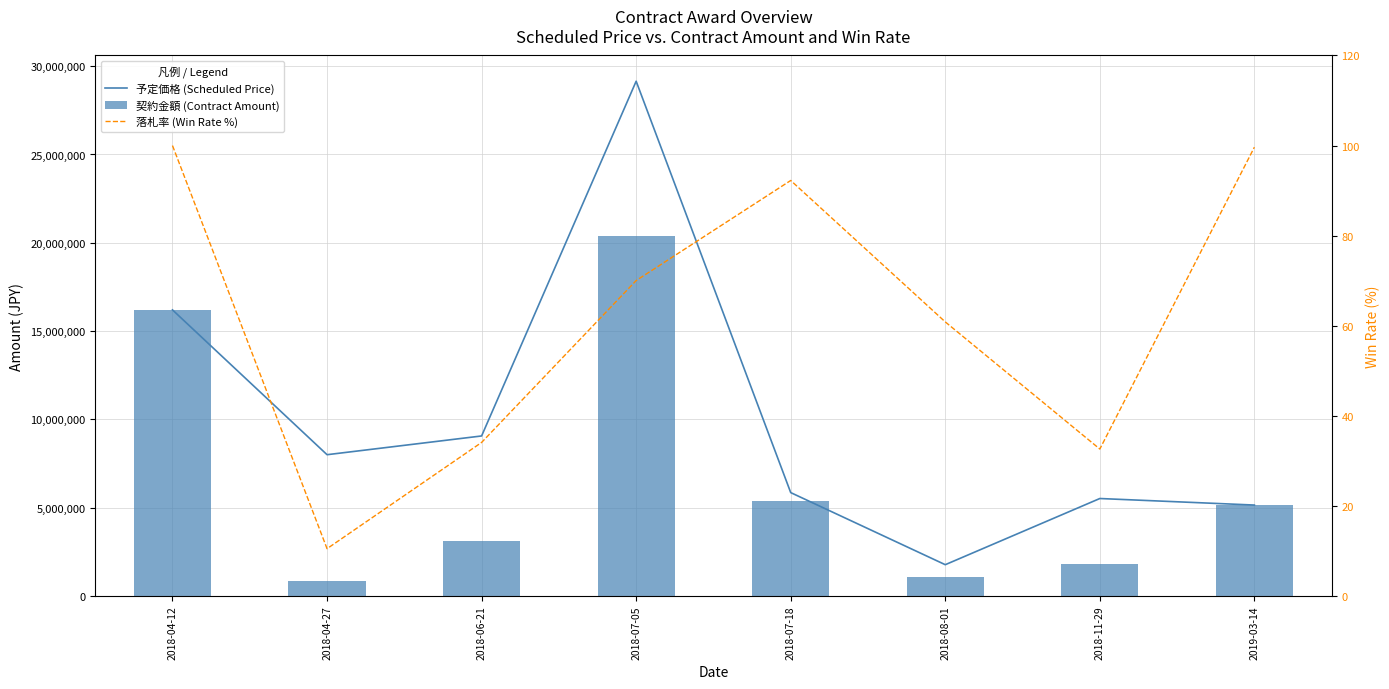

Which series has the largest total across all categories?

予定価格 (Scheduled Price)